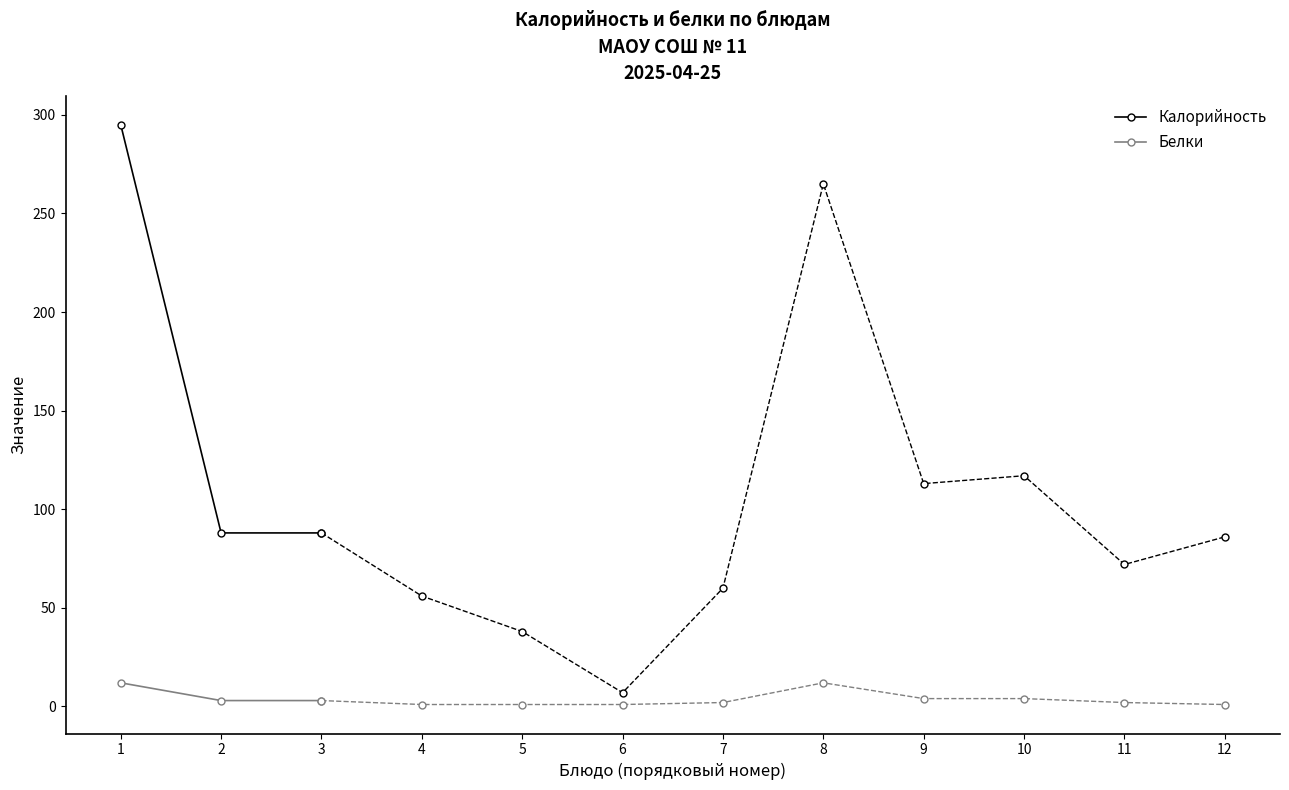

Reading left to right, what are all the values shown in this chart?

Калорийность: 295	88	88
Белки: 12	3	3